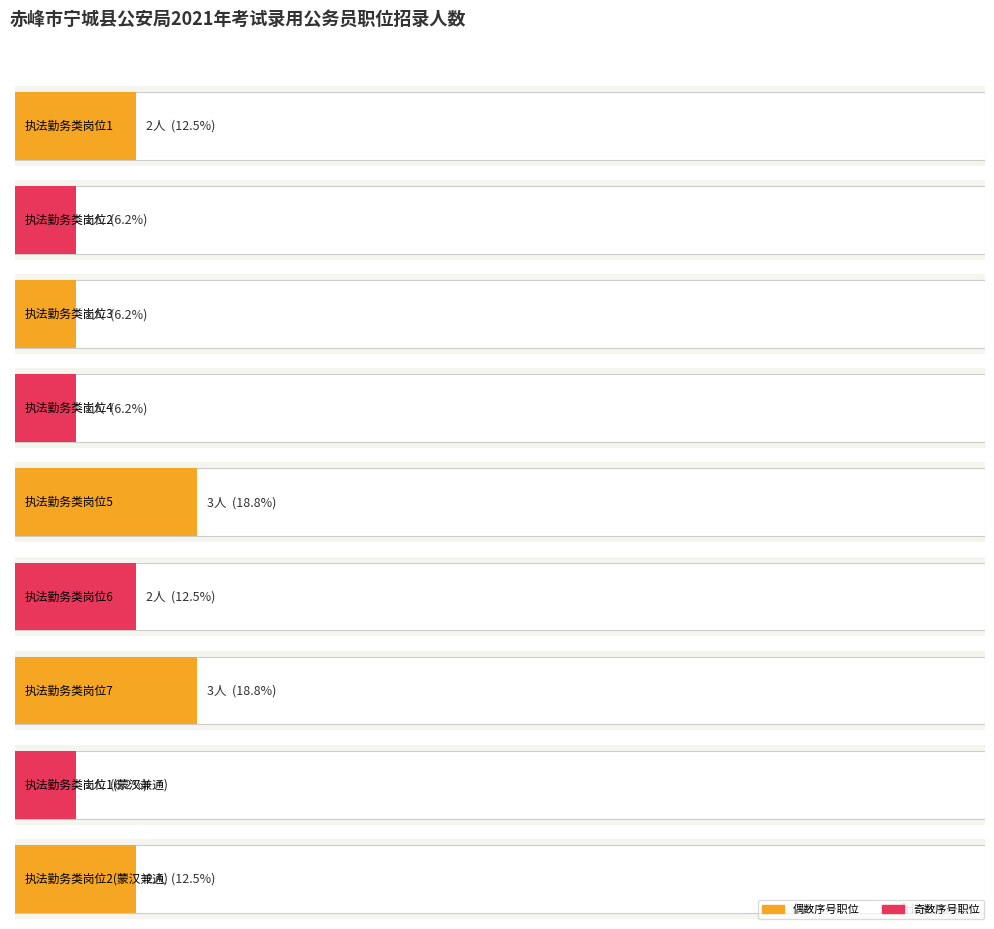

Reading right to left, transcribe all the data shown in this chart.

2	1	3	2	3	1	1	1	2